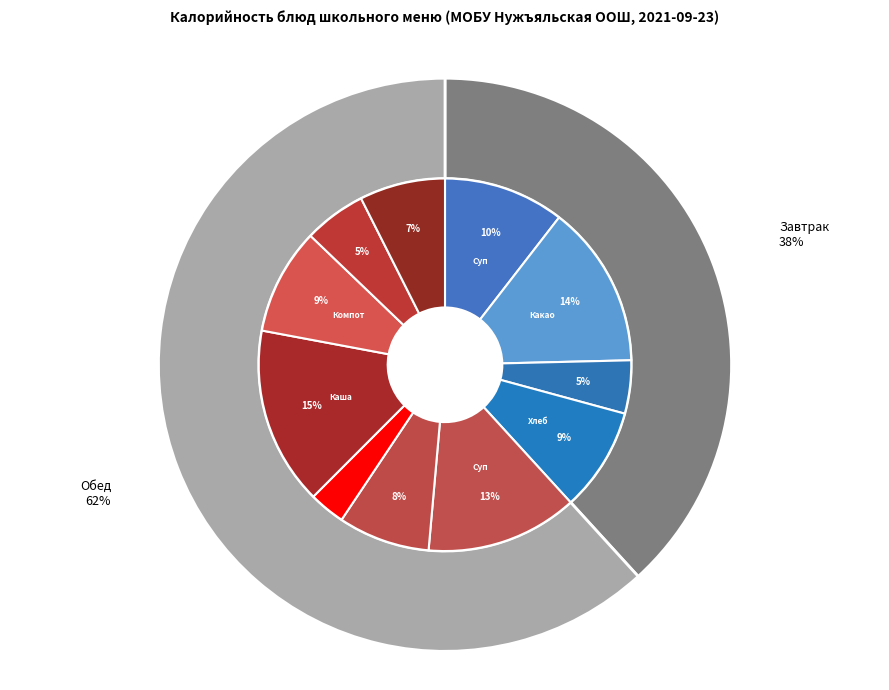

Does Компот из смеси сухофруктов account for over 50% of the chart?

No